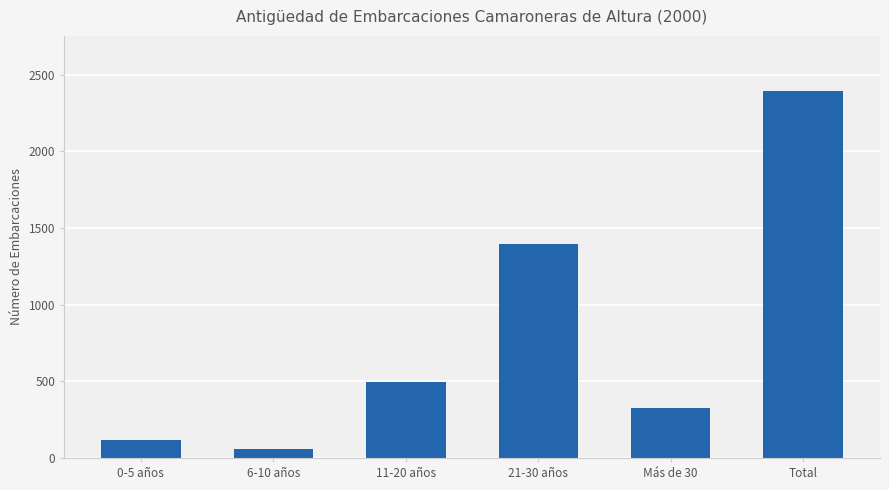

Reading left to right, list all the values displayed in this chart.

120	59	495	1395	324	2393